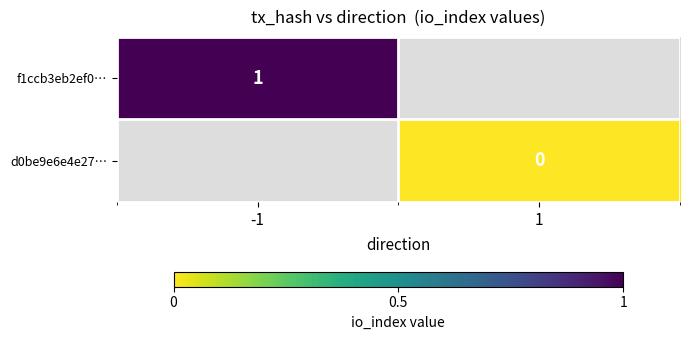

Is the value of d0be9e6e4e27… at 1 greater than the value of f1ccb3eb2ef0… at -1?

No